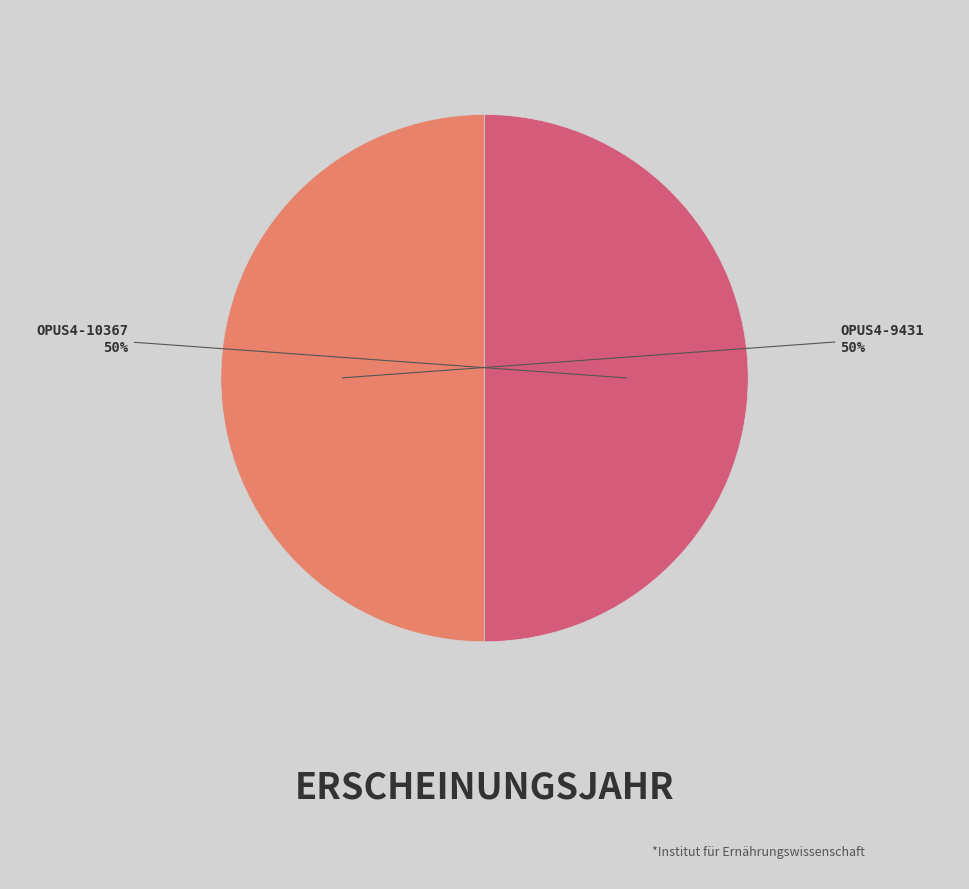

The OPUS4-9431 slice represents 36% of the pie. True or false?

False